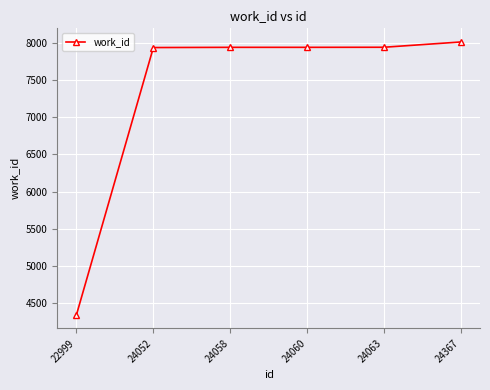

What is the change in value from 22999 to 24058?

+3590